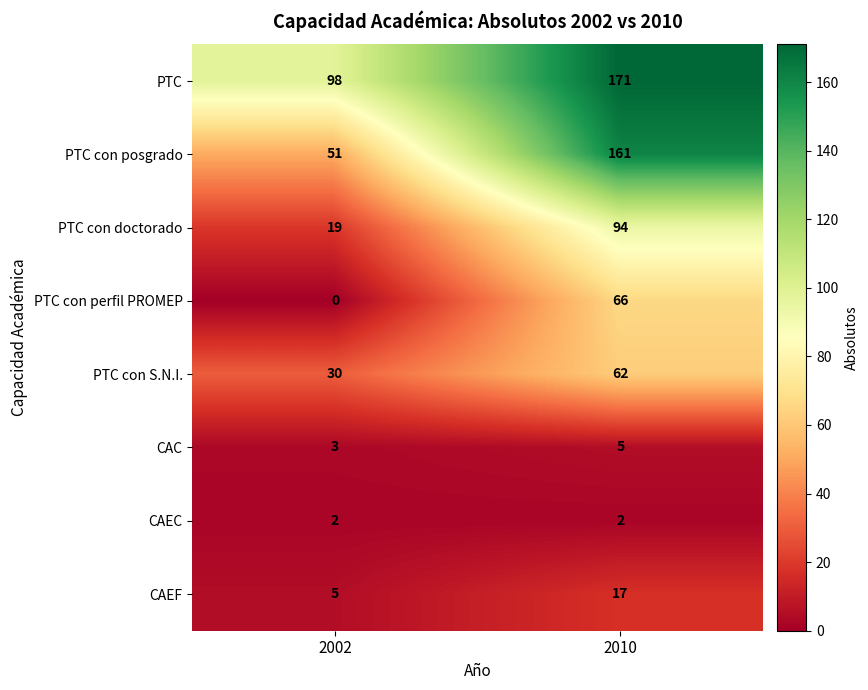

Reading left to right, list all the values displayed in this chart.

PTC: 98	171
PTC con posgrado: 51	161
PTC con doctorado: 19	94
PTC con perfil PROMEP: 0	66
PTC con S.N.I.: 30	62
CAC: 3	5
CAEC: 2	2
CAEF: 5	17